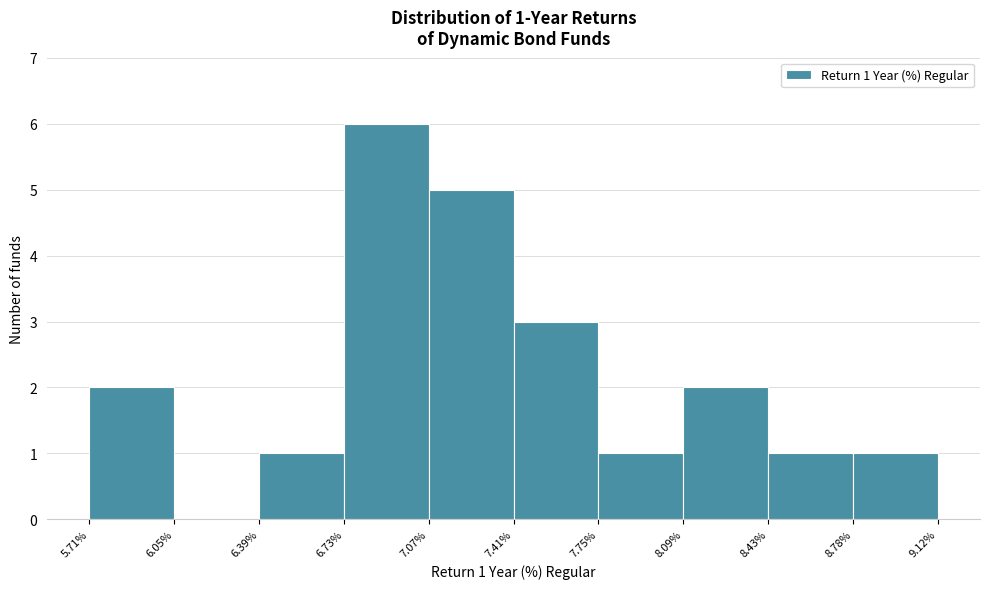

Over which range of the x-axis is the bar tallest?

6.73% to 7.07%